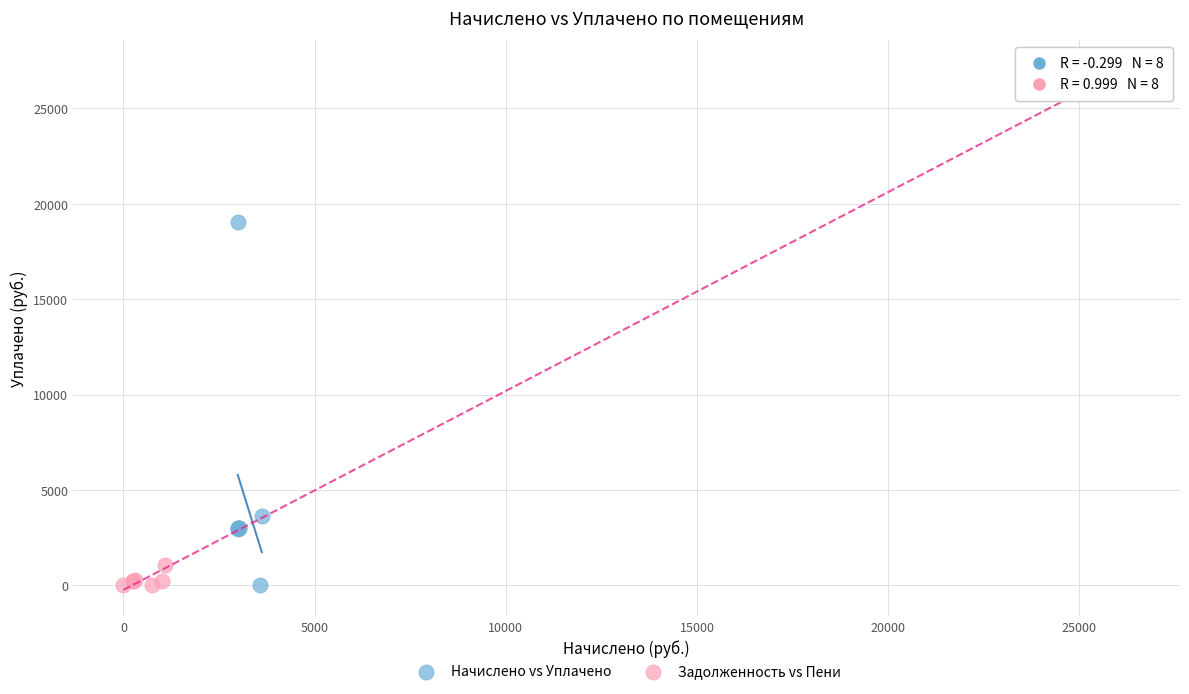

Which series has the largest Y range (max minus min)?

Задолженность vs Пени